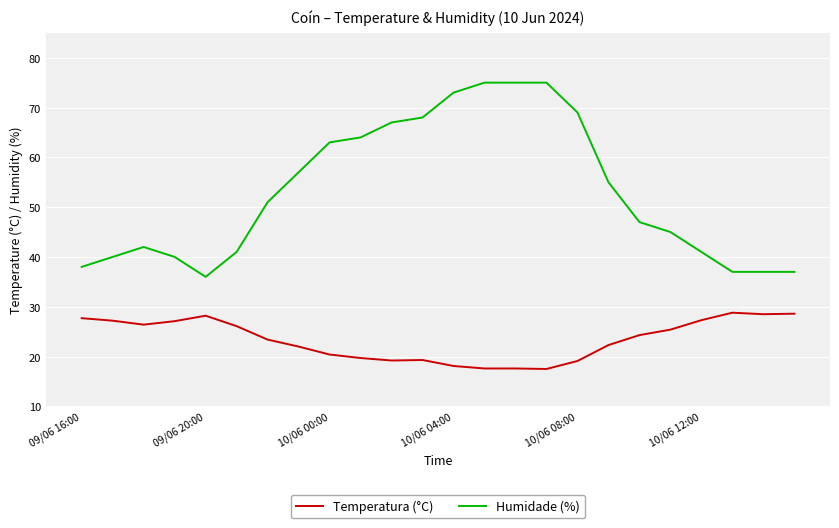

What is the difference between the maximum and minimum values in the Temperatura (°C) series?

11.3